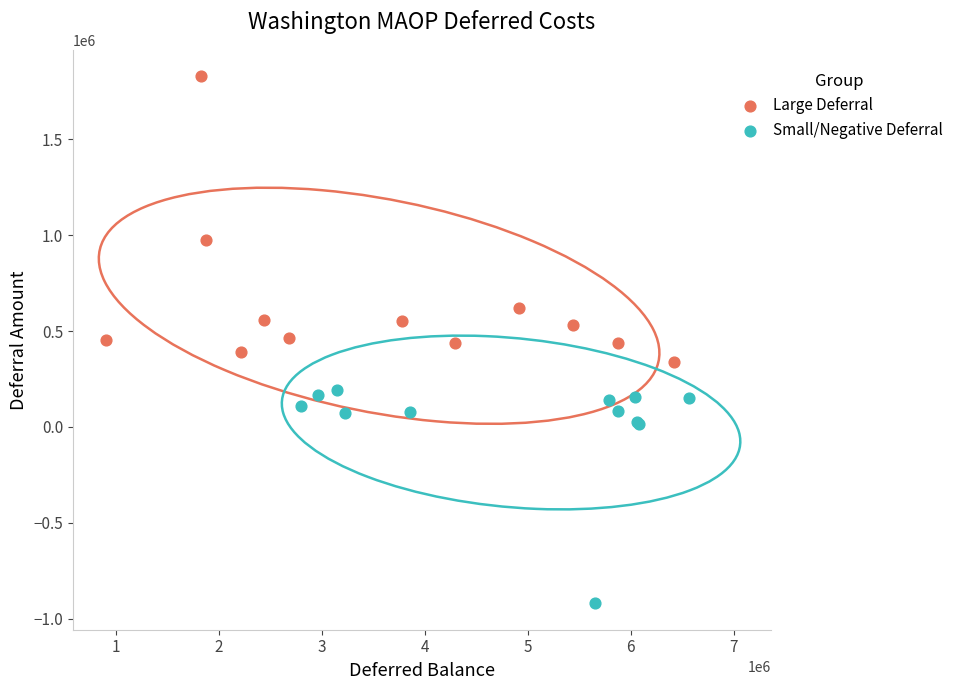

Which series has the widest spread of Y values?

Large Deferral